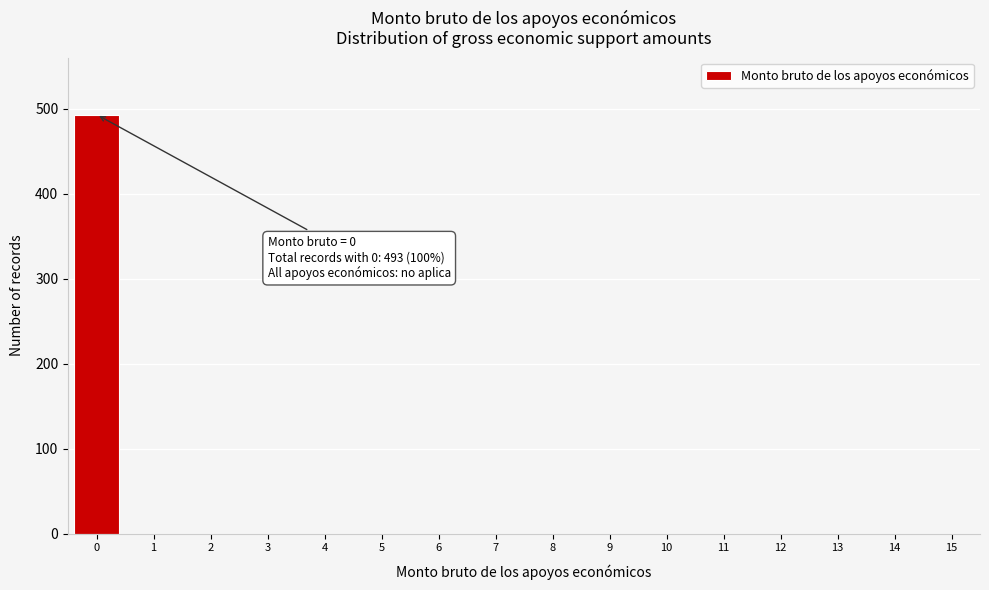

Reading right to left, transcribe all the data shown in this chart.

15=0	14=0	13=0	12=0	11=0	10=0	9=0	8=0	7=0	6=0	5=0	4=0	3=0	2=0	1=0	0=493